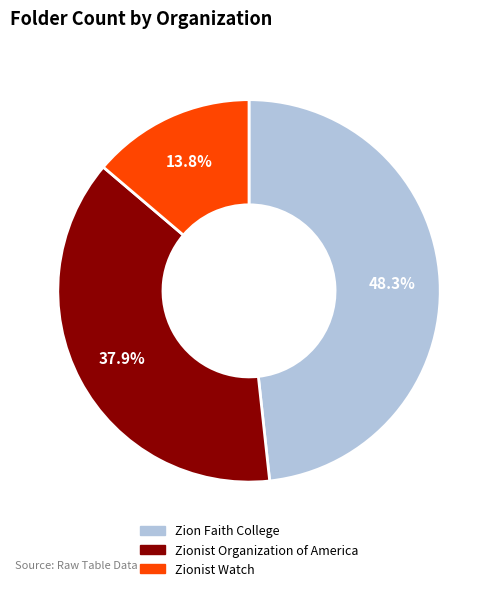

Which slice is the smallest?

Zionist Watch